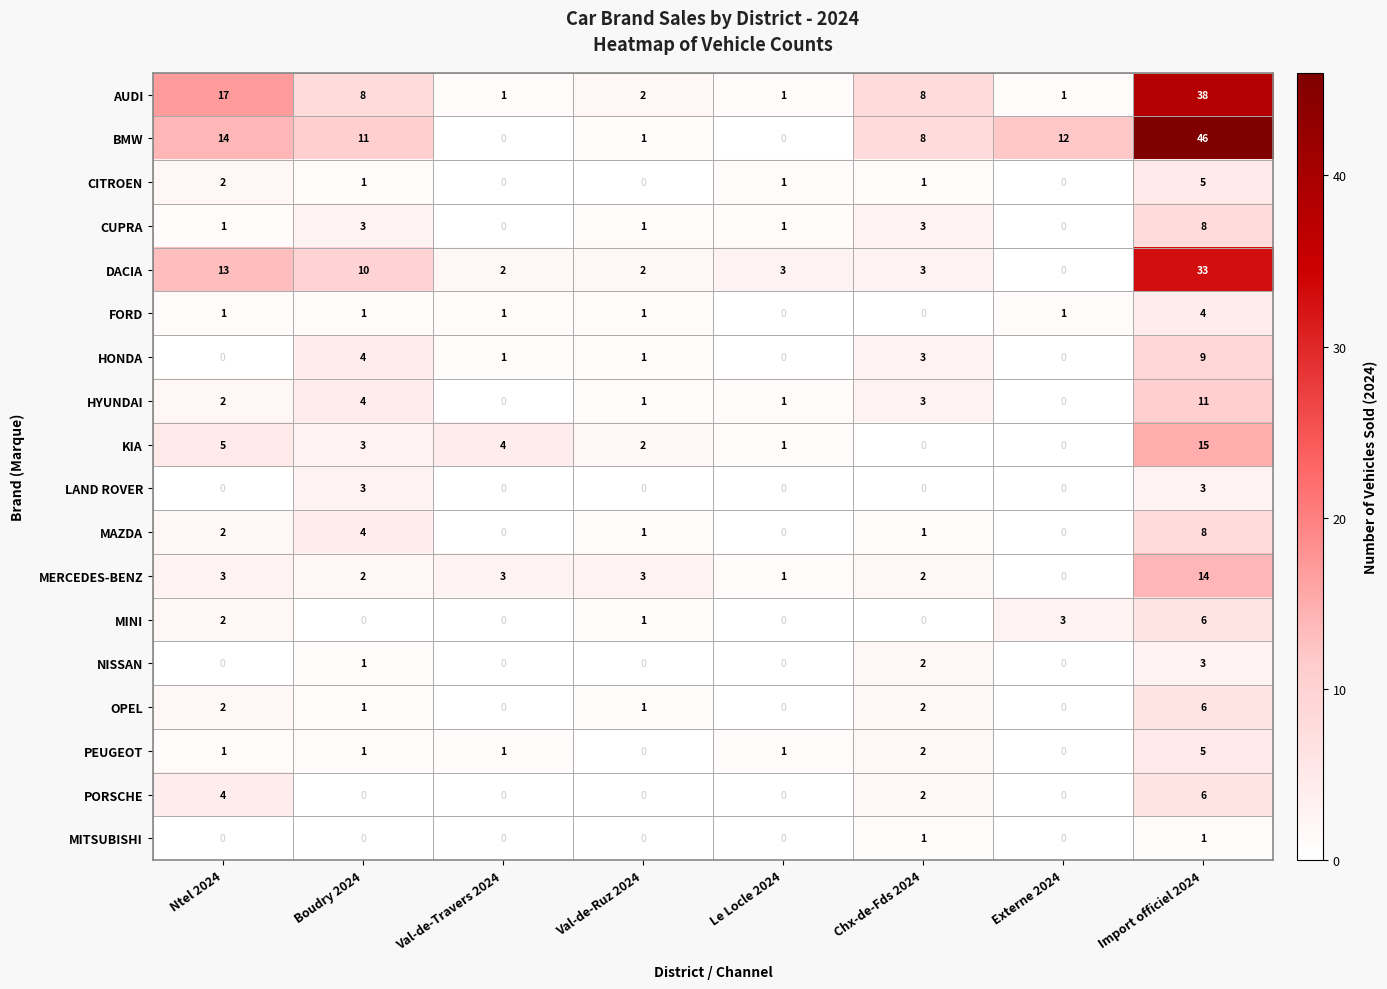

What is the difference between the second highest and second lowest values in the LAND ROVER series?

3